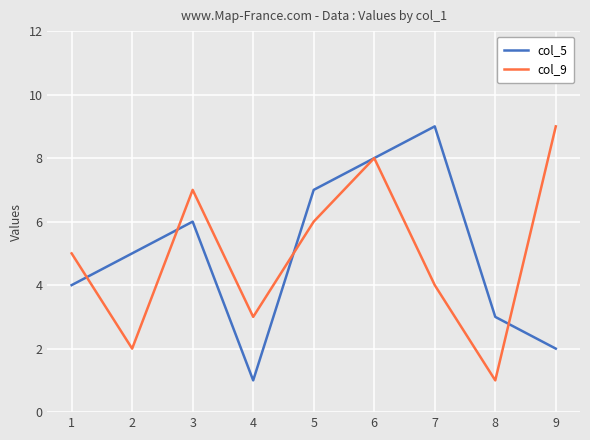

How many interior local peaks does the col_9 series have?

2